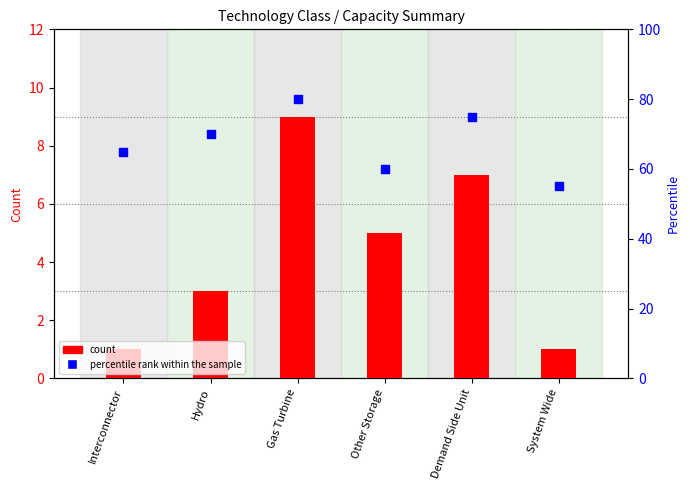

At which category is the sum across all series the highest?

Gas Turbine